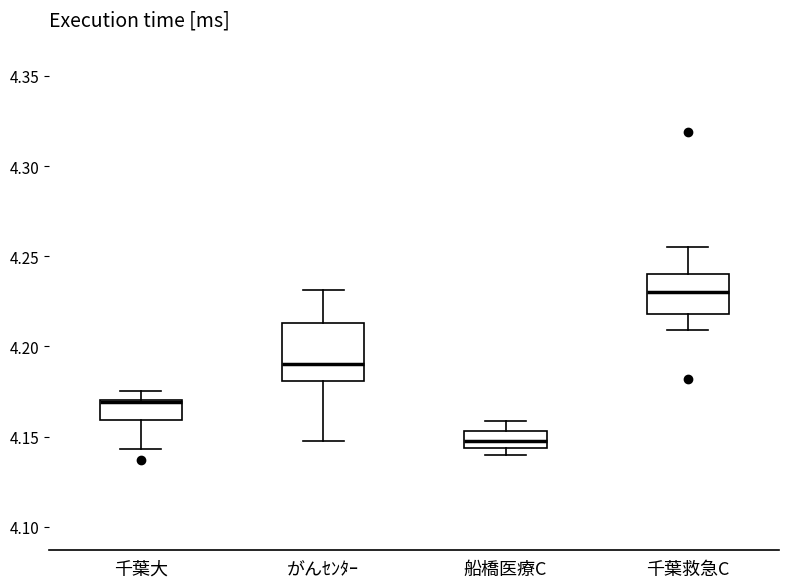

Reading left to right, read every box against the y-axis: the position of its median line, the range the box covers, and the ends of its whiskers. The values are not printed on the chart, so give them approximately, as read against the axis.

千葉大: median 4.170 (drawn on the box's upper edge), box 4.160 to 4.170, whiskers 4.145 to 4.175
がんｾﾝﾀｰ: median 4.190, box 4.180 to 4.215, whiskers 4.150 to 4.230
船橋医療C: median 4.150, box 4.145 to 4.155, whiskers 4.140 to 4.160
千葉救急C: median 4.230, box 4.220 to 4.240, whiskers 4.210 to 4.255